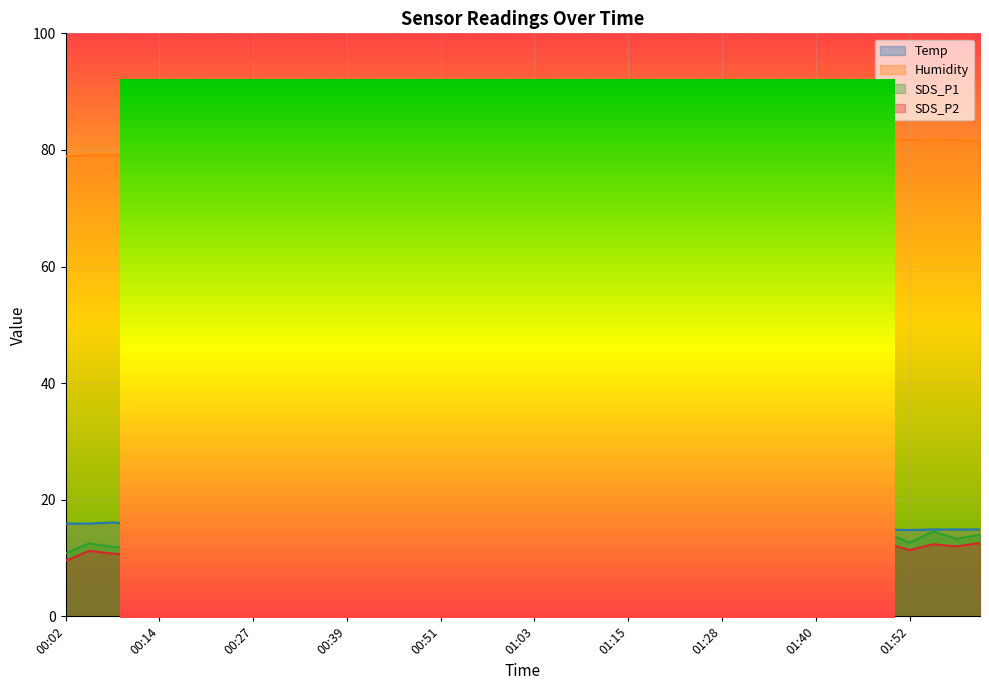

True or false: SDS_P2 and Temp intersect in this chart.

False